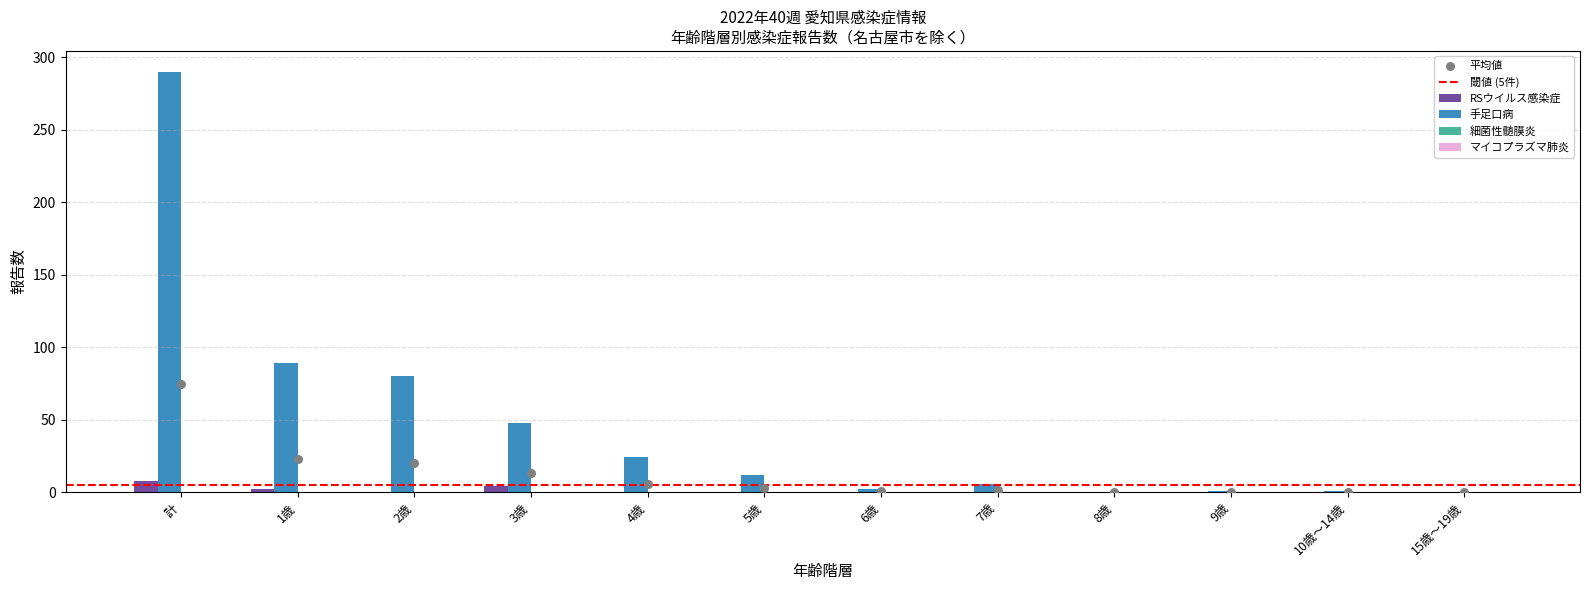

At which category is the sum across all series the highest?

計